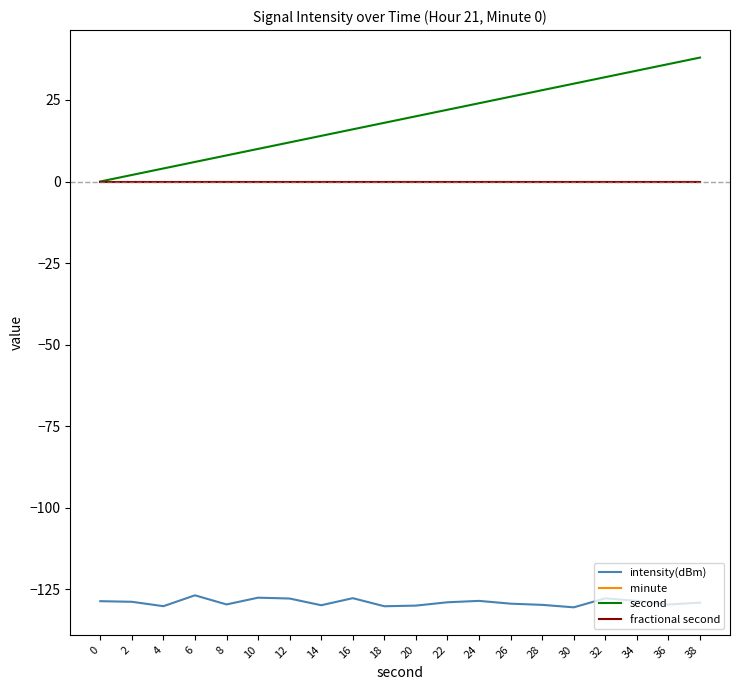

The minute series shows 0.0 at 36. True or false?

True